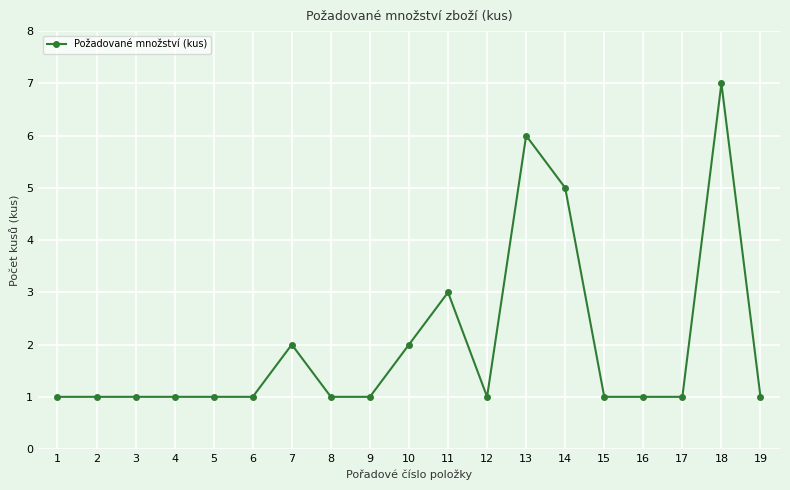

Which label corresponds to the largest value in the chart?

18